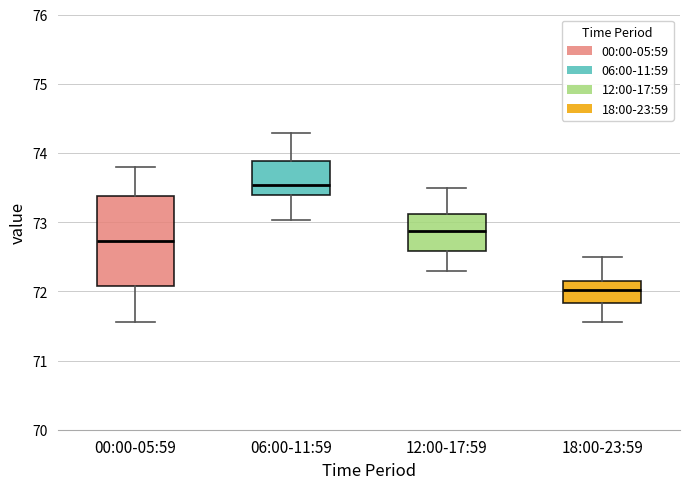

Comparing the boxes themselves (not the whiskers), which one is the tallest?

00:00-05:59